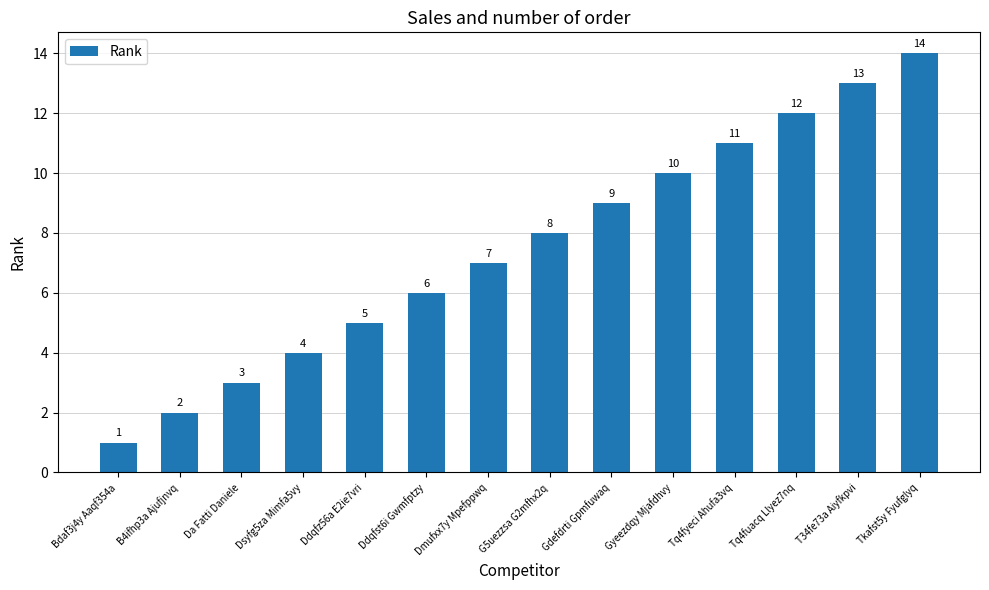

What position from the left is G5uezzsa G2mfhx2q?

8